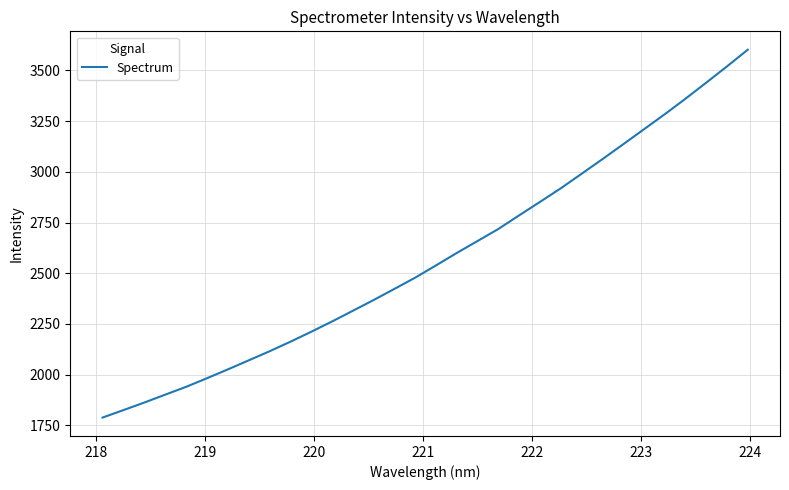

What is the greatest value displayed?

3602.0